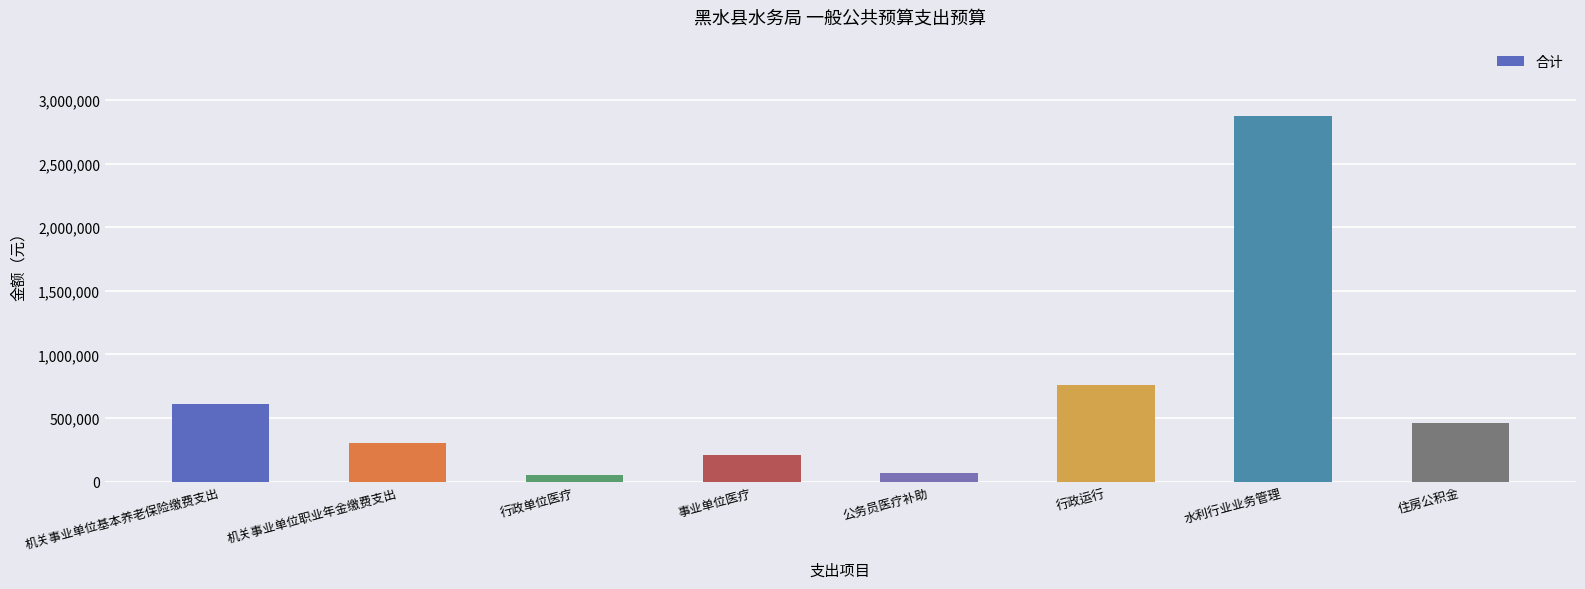

Approximately how many times larger is the value at 水利行业业务管理 compared to 住房公积金?

6.2